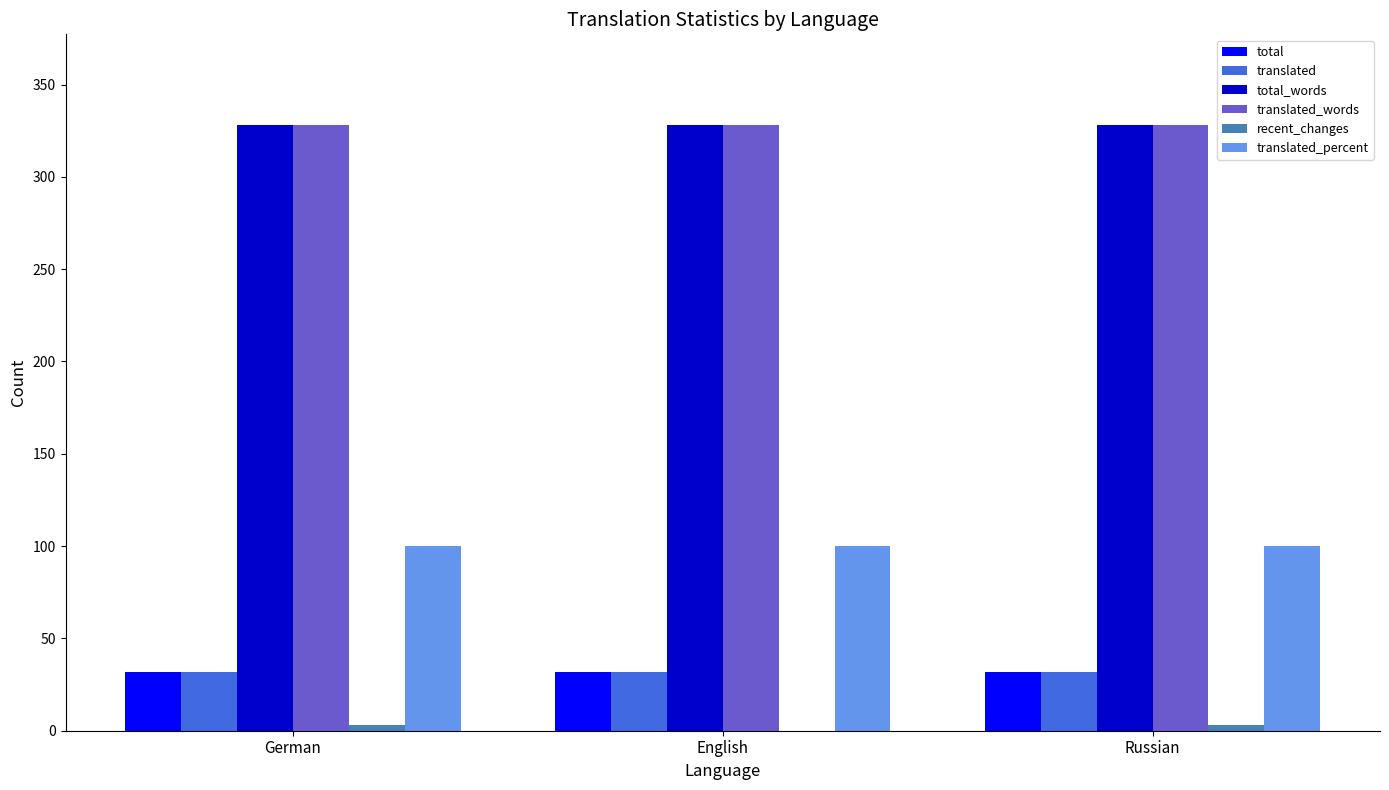

What is the spread (max minus min) of values at English?

328